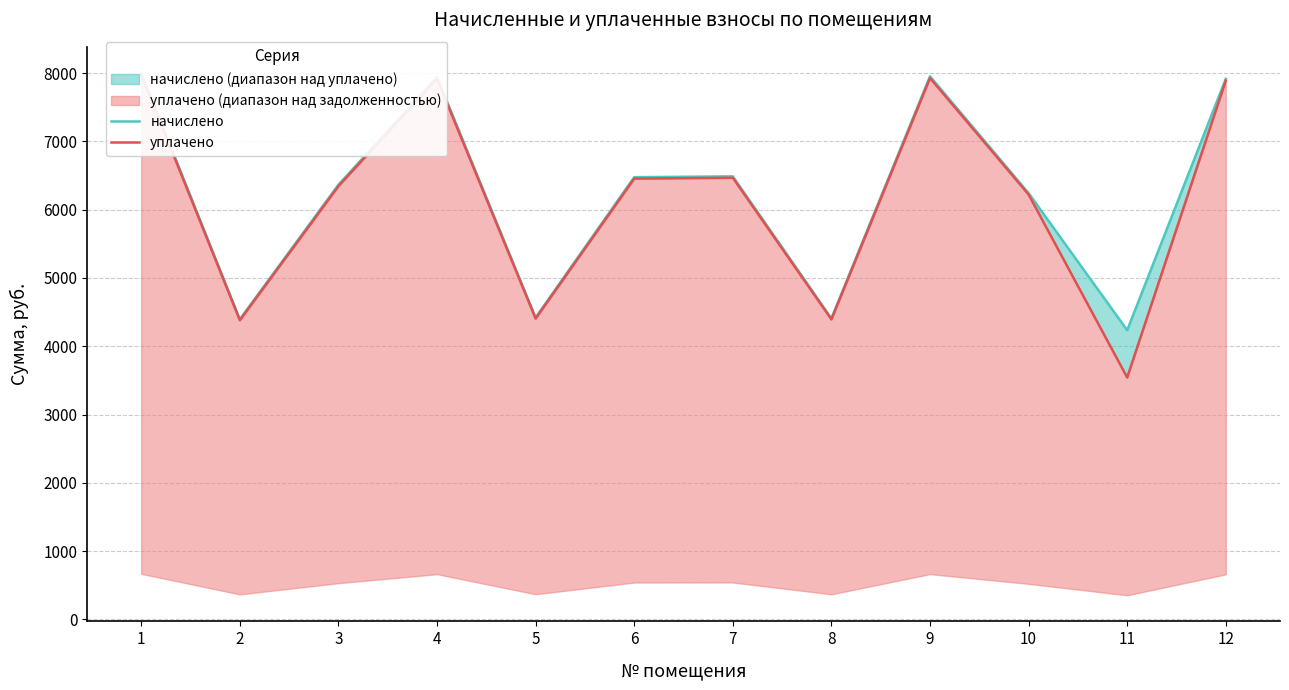

How many lines are shown in the chart?

2